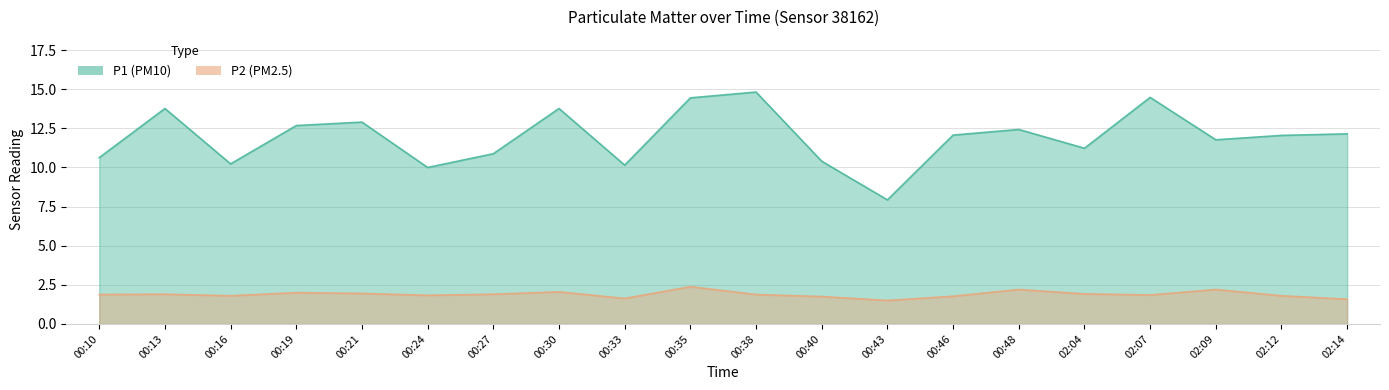

Does the chart display data point markers on the line(s)?

No